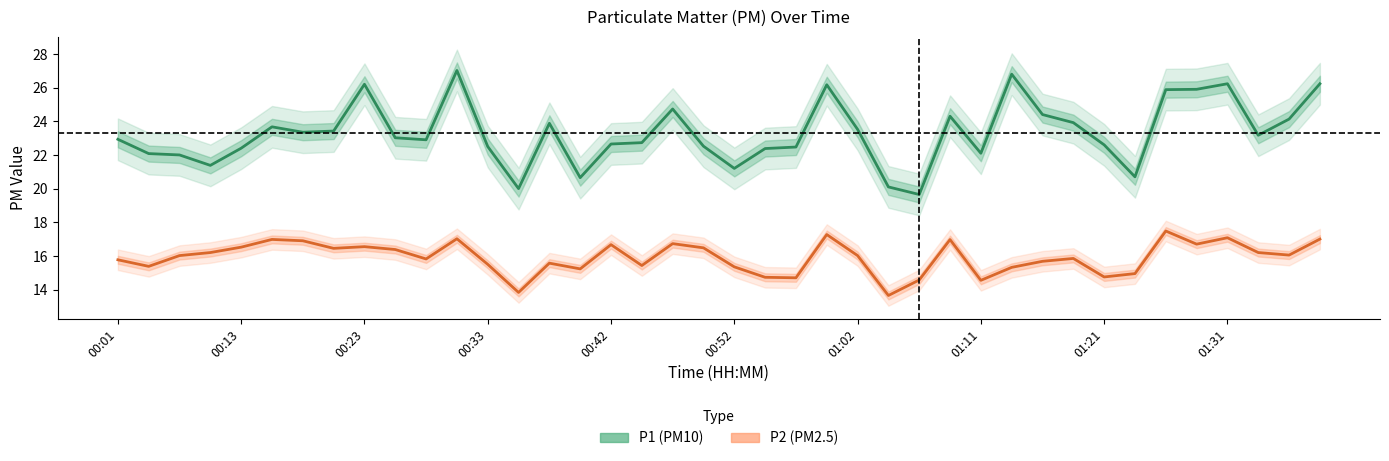

At which label is P2 (PM2.5) closest to 15?

33